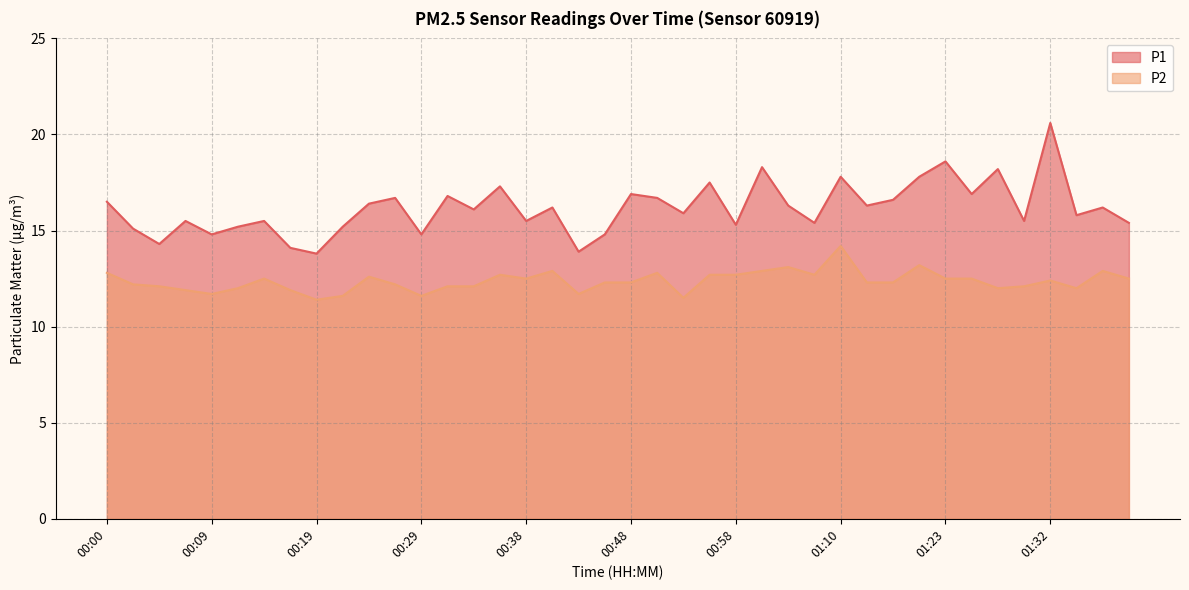

At which category is the sum across all series the highest?

01:32